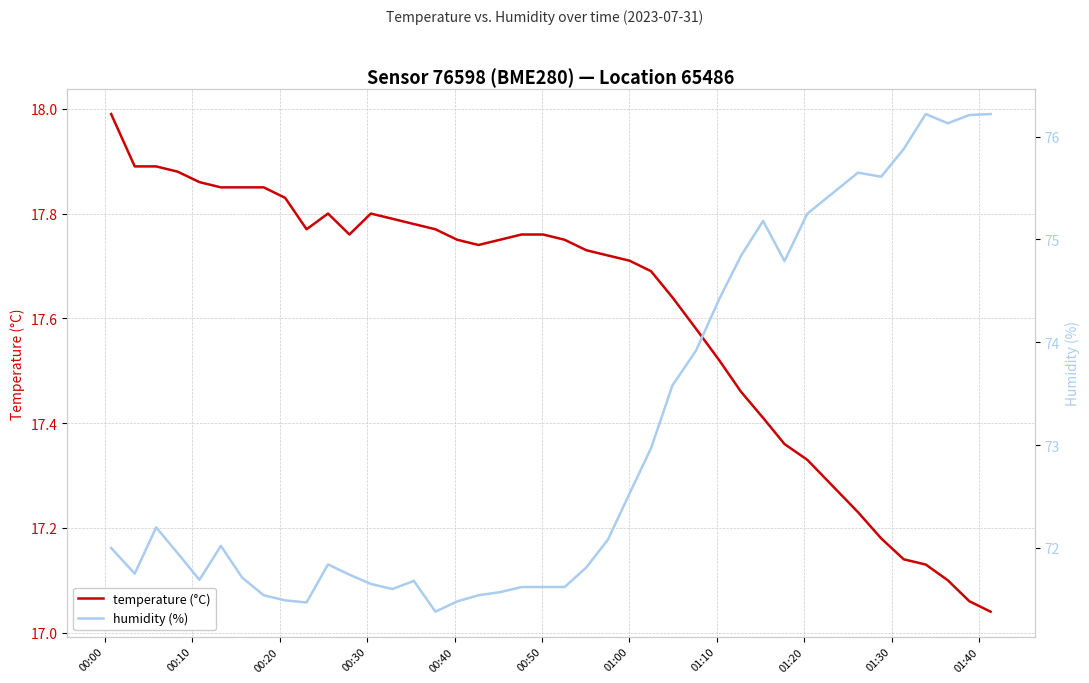

What is the highest value of the temperature (°C) series?

18.0